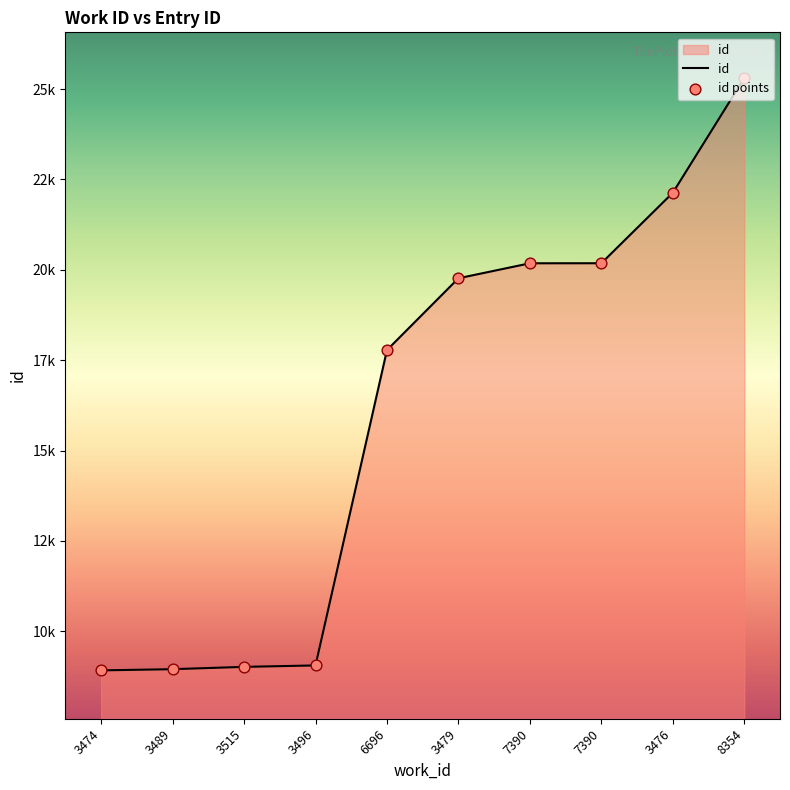

What is the ratio of the value at 3515 to the value at 3476?

0.4